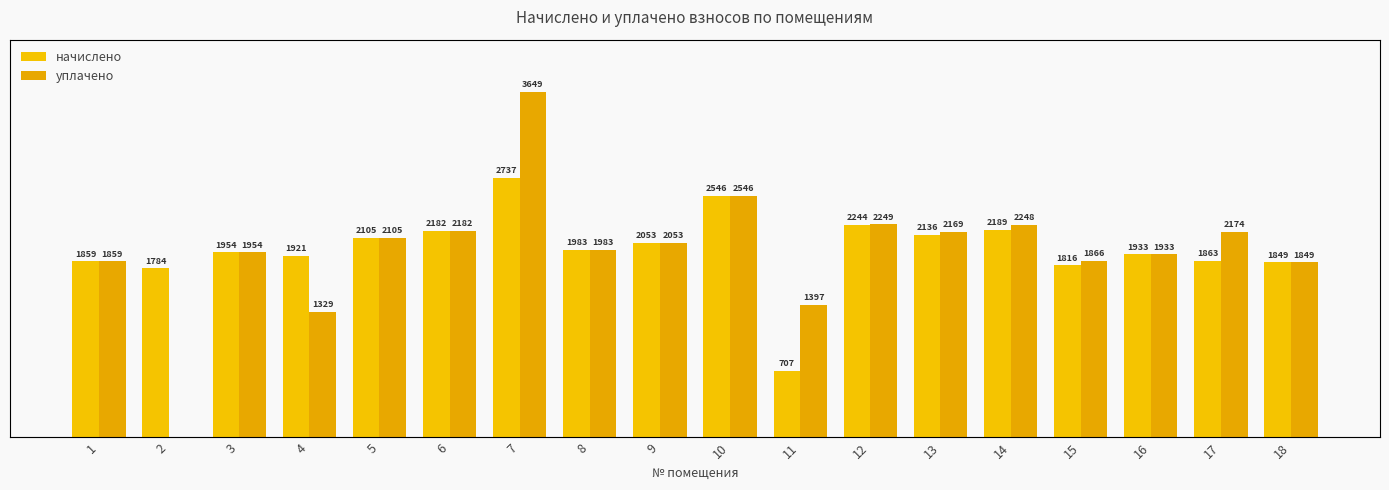

What is the sum of all уплачено values?

35543.5